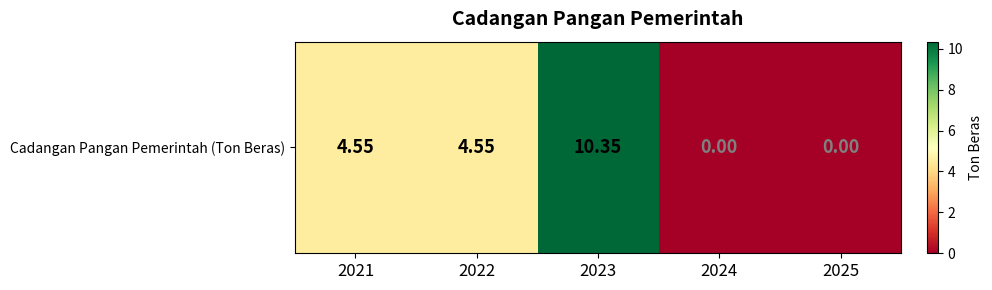

What is the change in value from 2022 to 2024?

-4.5